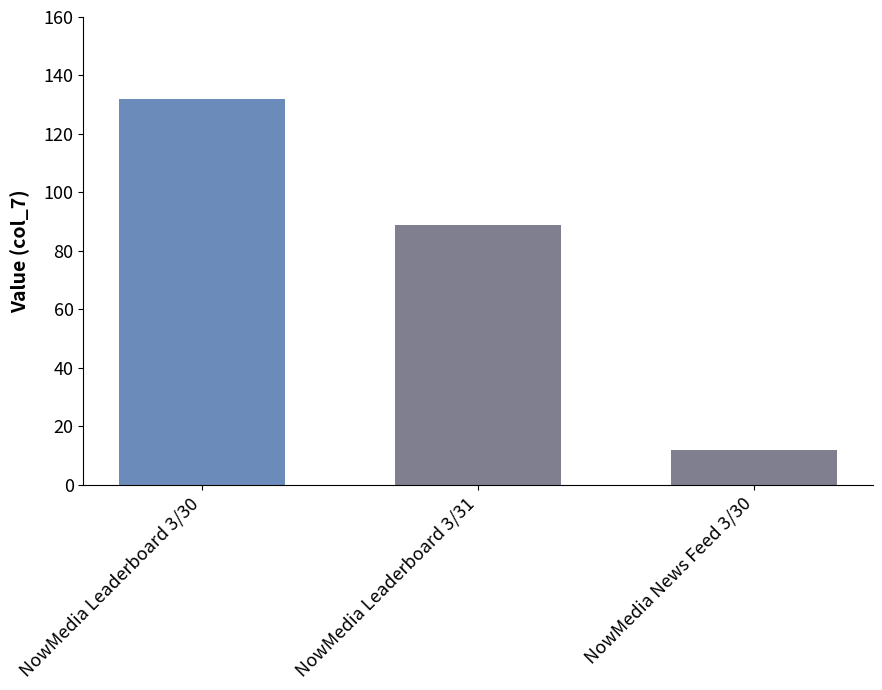

Rank the categories by value from highest to lowest.

NowMedia Leaderboard 3/30, NowMedia Leaderboard 3/31, NowMedia News Feed 3/30